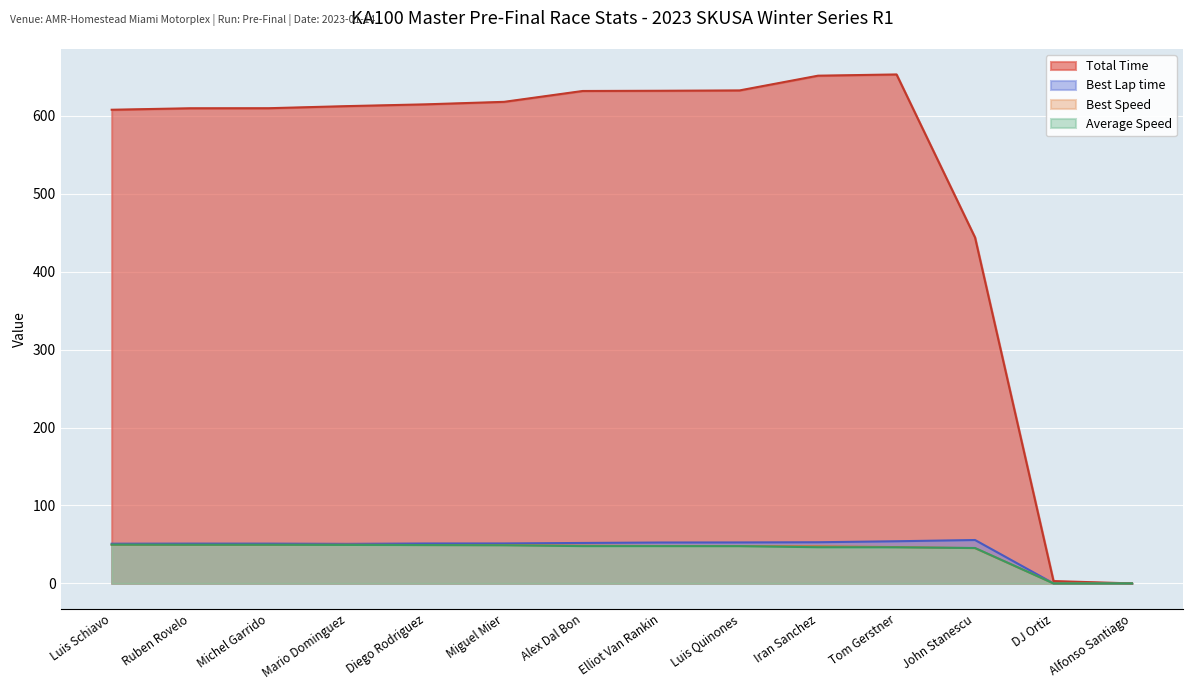

True or false: Best Speed and Total Time cross at least once.

False